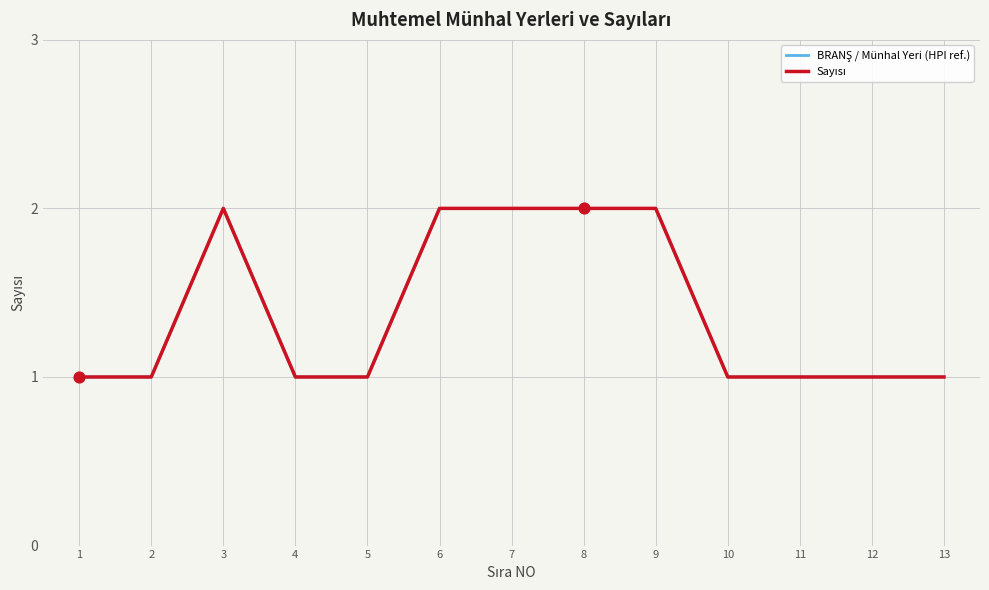

Does the chart have visible grid lines?

Yes